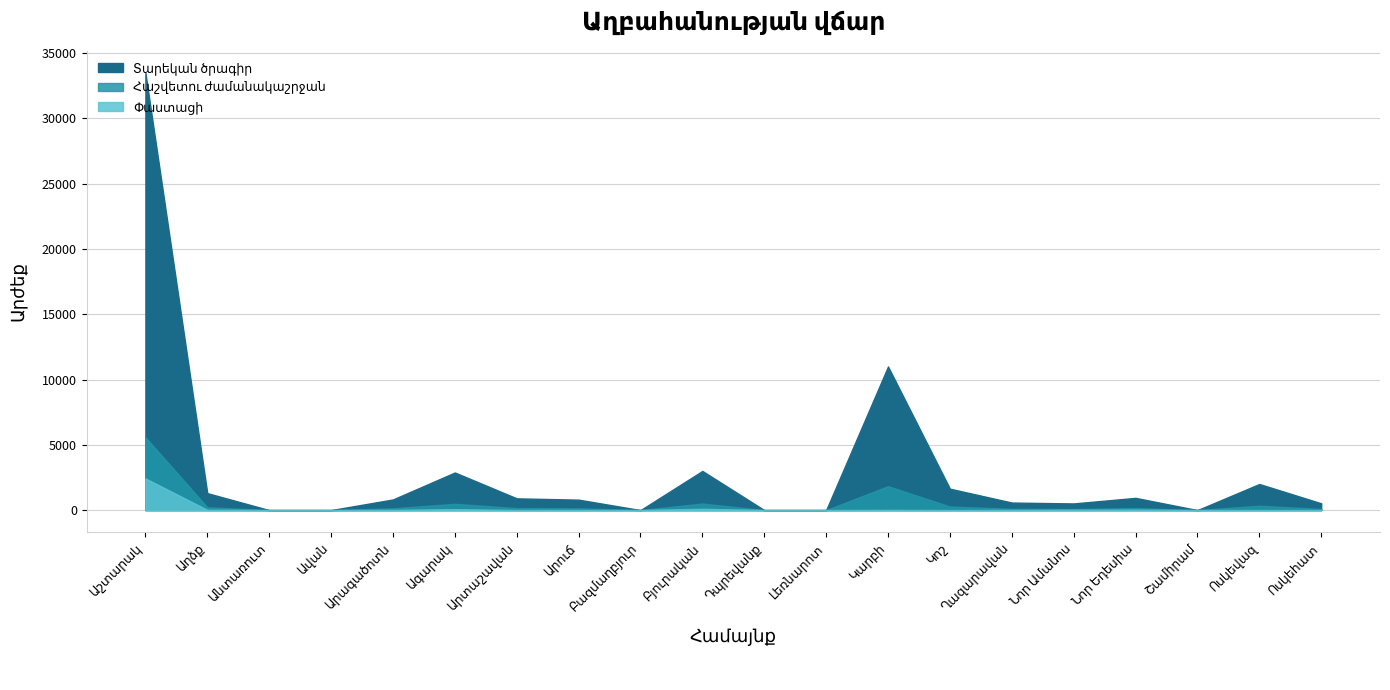

How many lines are shown in the chart?

3